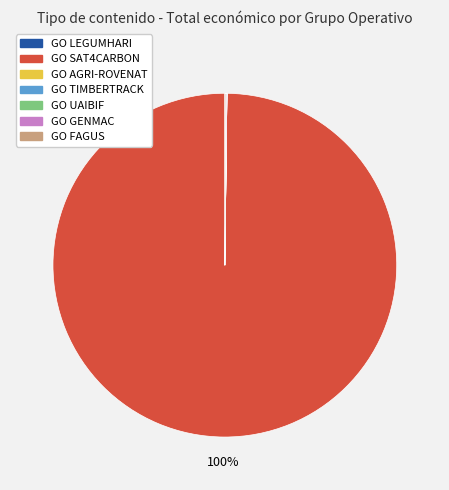

Does GO SAT4CARBON represent more than half of the total?

Yes